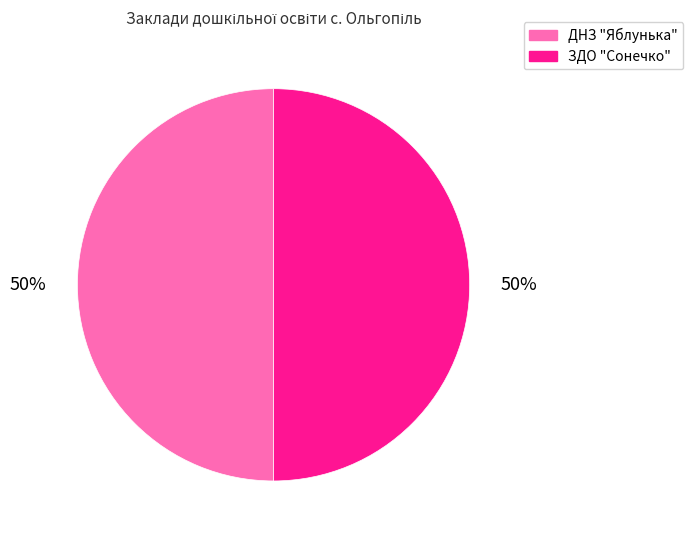

What is the ratio of the value at ЗДО "Сонечко" to the value at ДНЗ "Яблунька"?

1.0